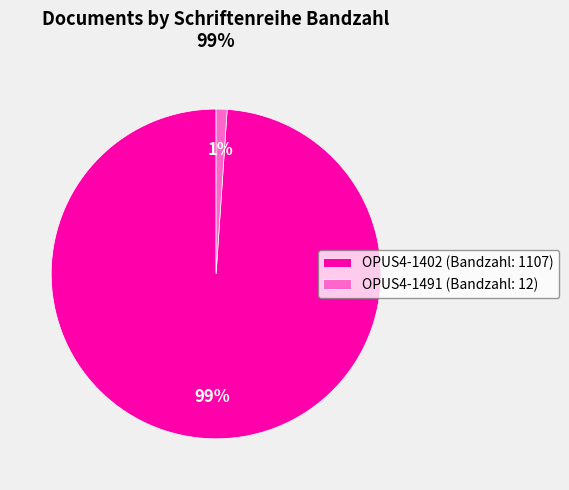

How many segments does this pie chart have?

2